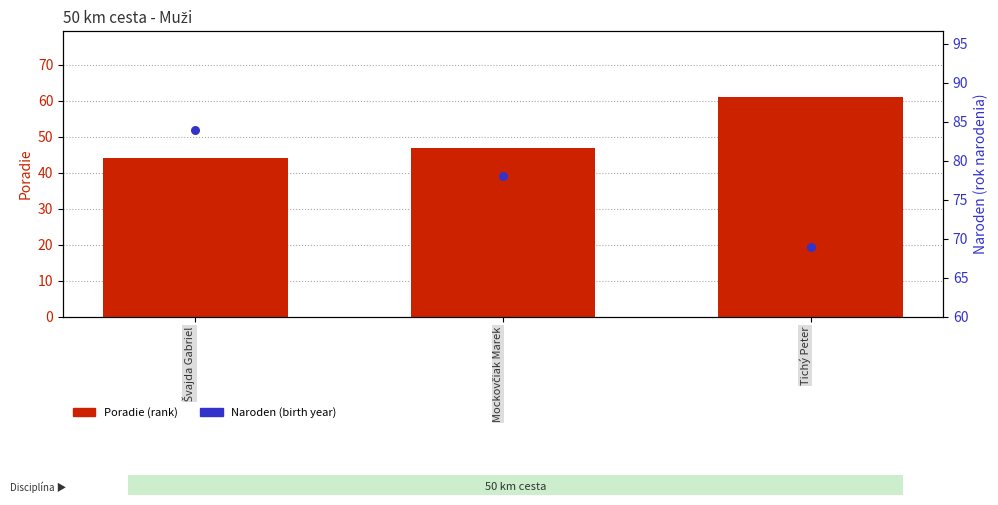

At how many categories does at least one series exceed 53?

3